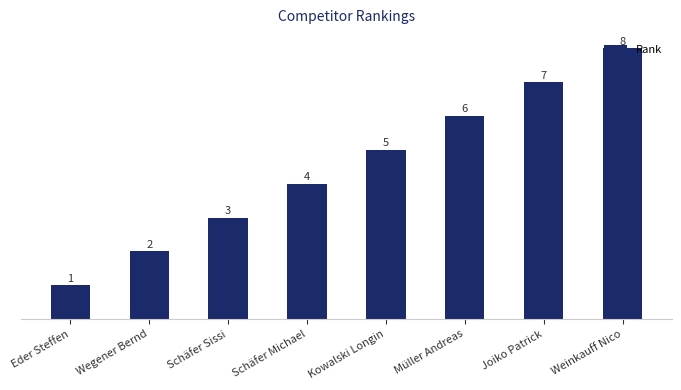

How many values are below 5?

4